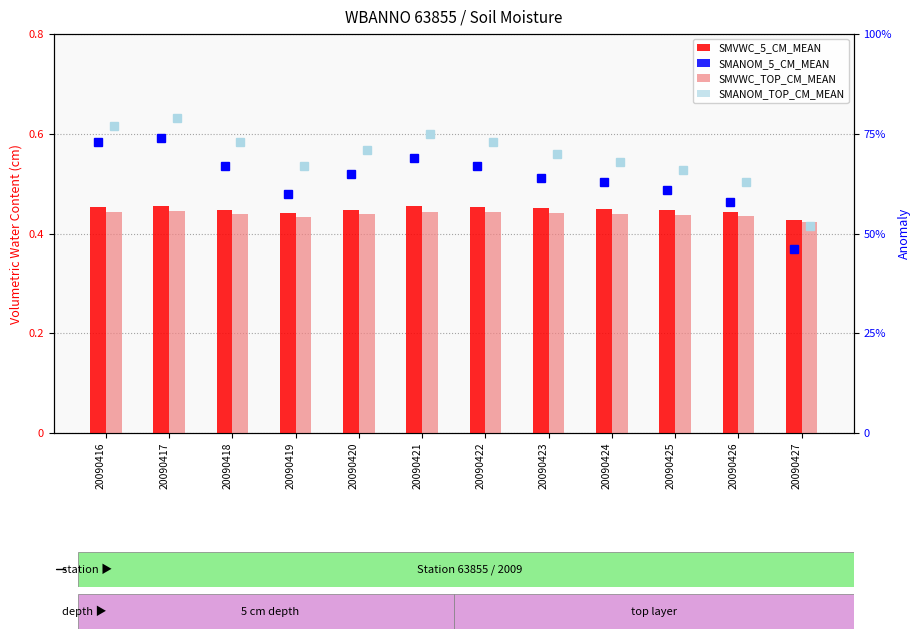

What is the value of the SMVWC_5_CM_MEAN bar at the 7th from the left?

0.5